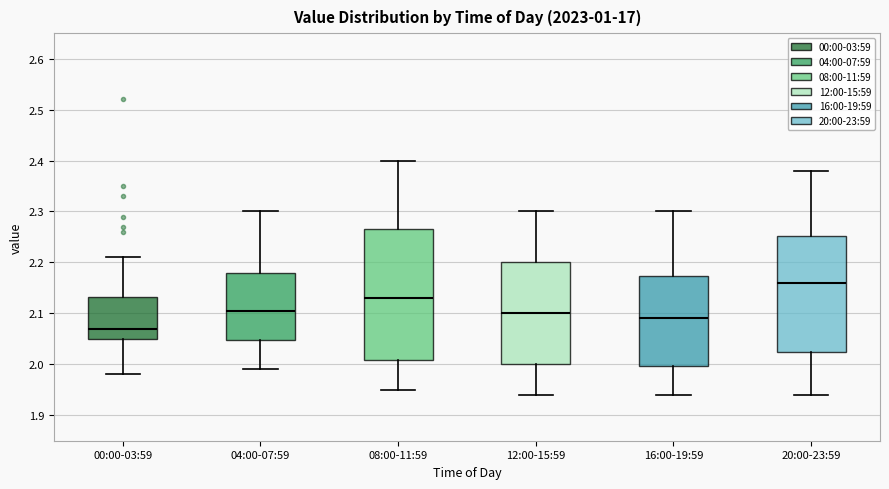

Which box's median line is the highest?

20:00-23:59